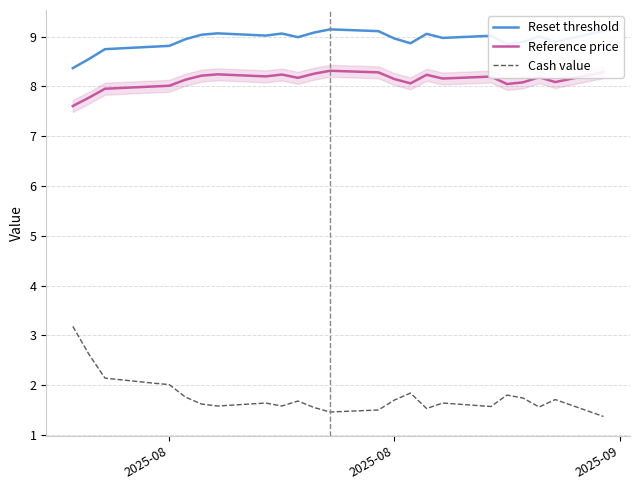

What is the sum of all Cash value values?

42.8